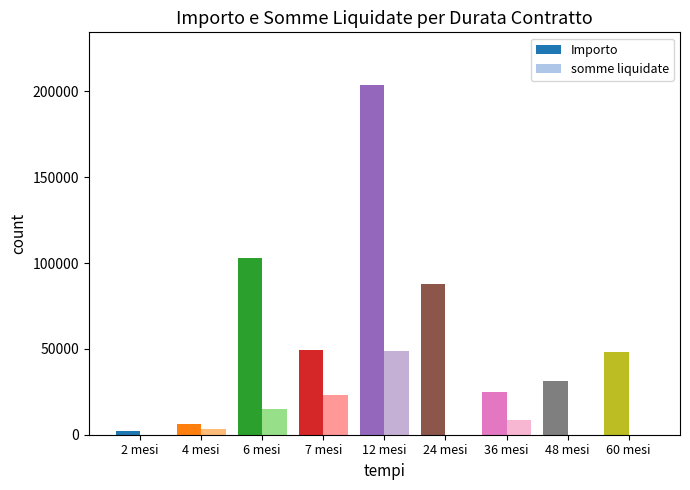

How many groups of bars are there?

9